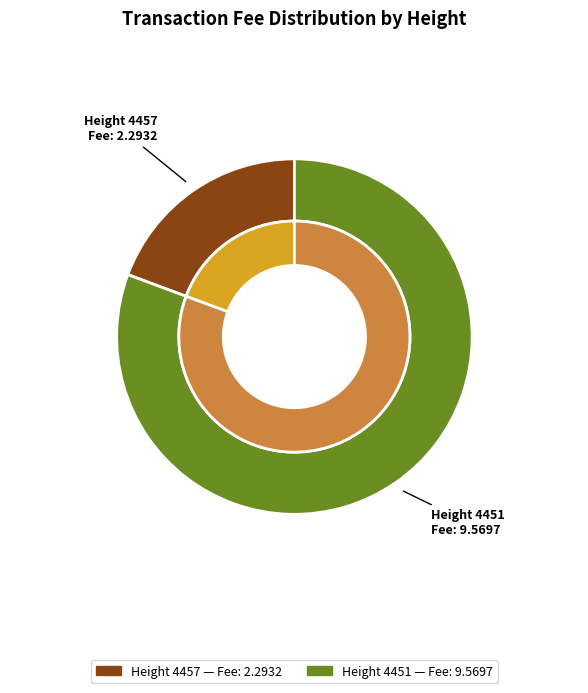

To the nearest percent, what is the difference between the 4457 and 4451 slice percentages?

61%